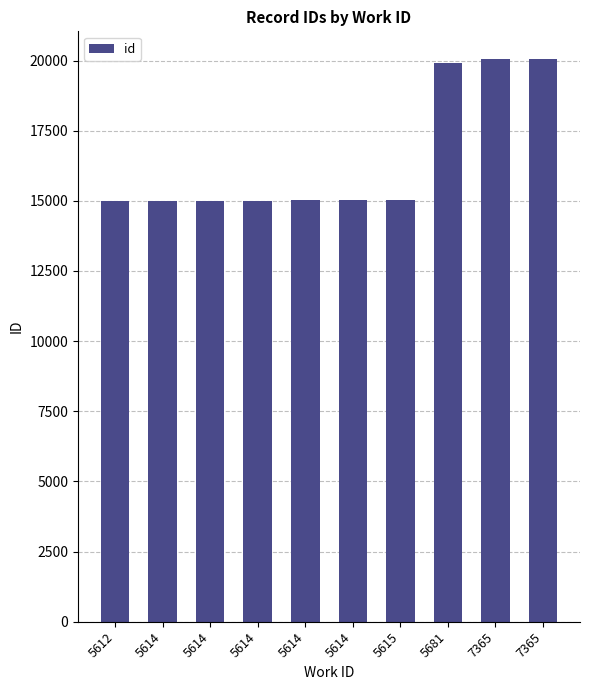

How many bars are there in total?

10